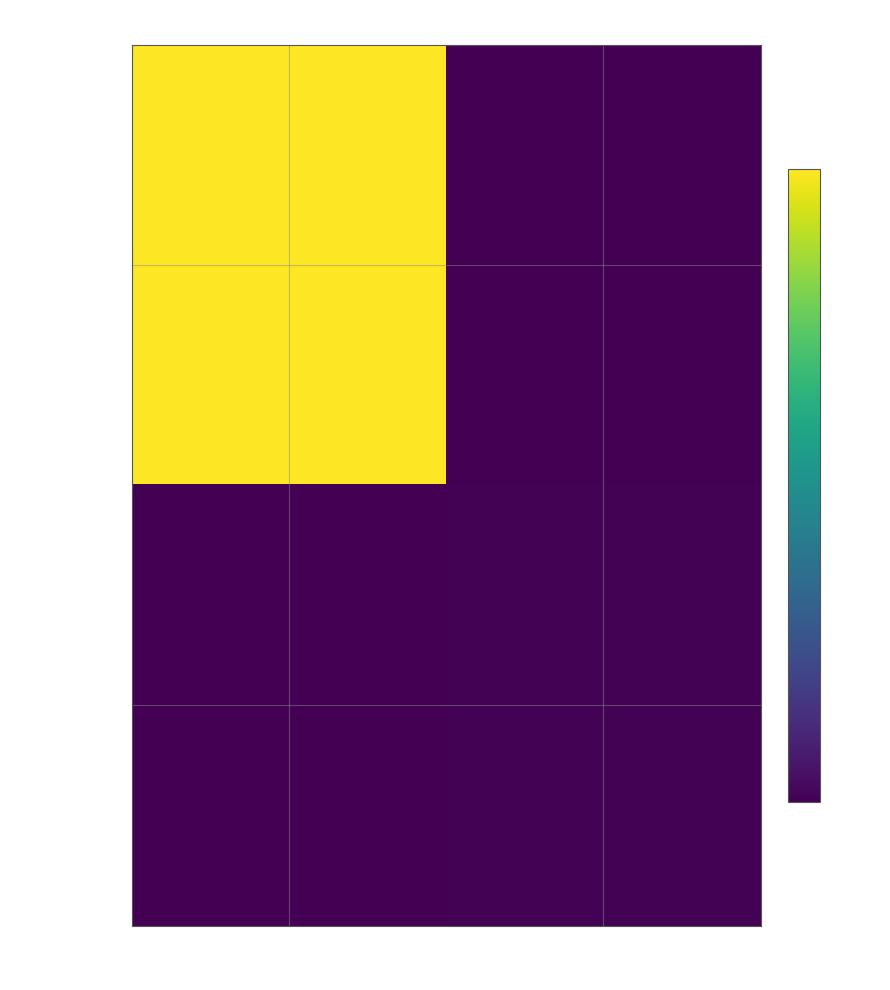

What is the difference between the highest and lowest values at 1?

2